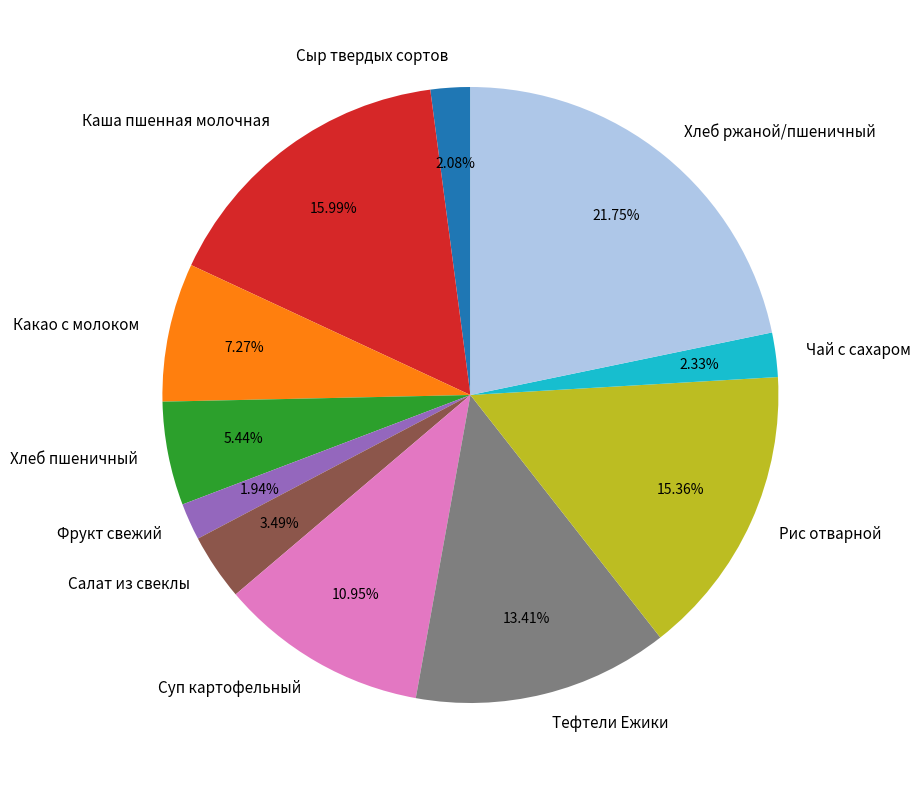

Is the sum of Хлеб пшеничный and Какао с молоком greater than half?

No